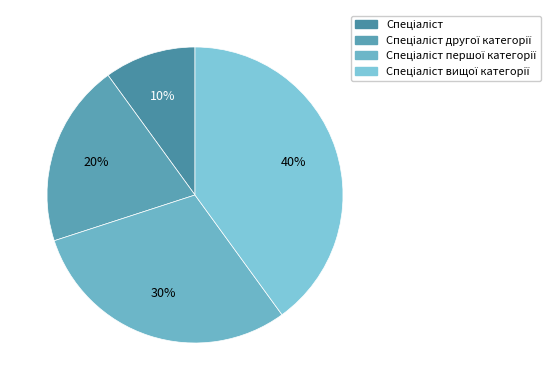

To the nearest percent, what percentage of the pie is Спеціаліст першої категорії?

30%